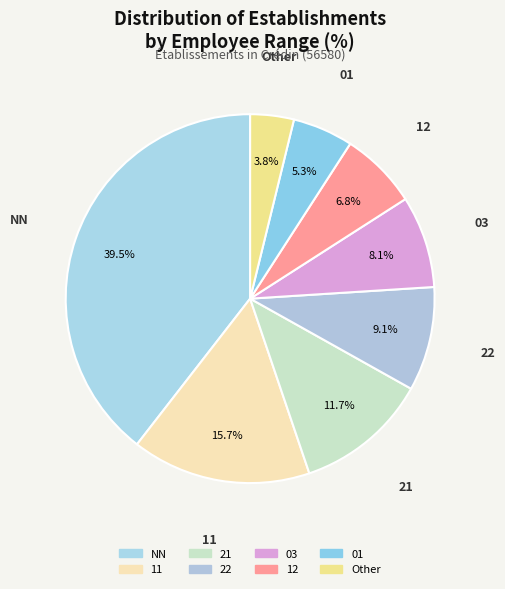

What percentage do 11 and 03 together represent?

23.8%